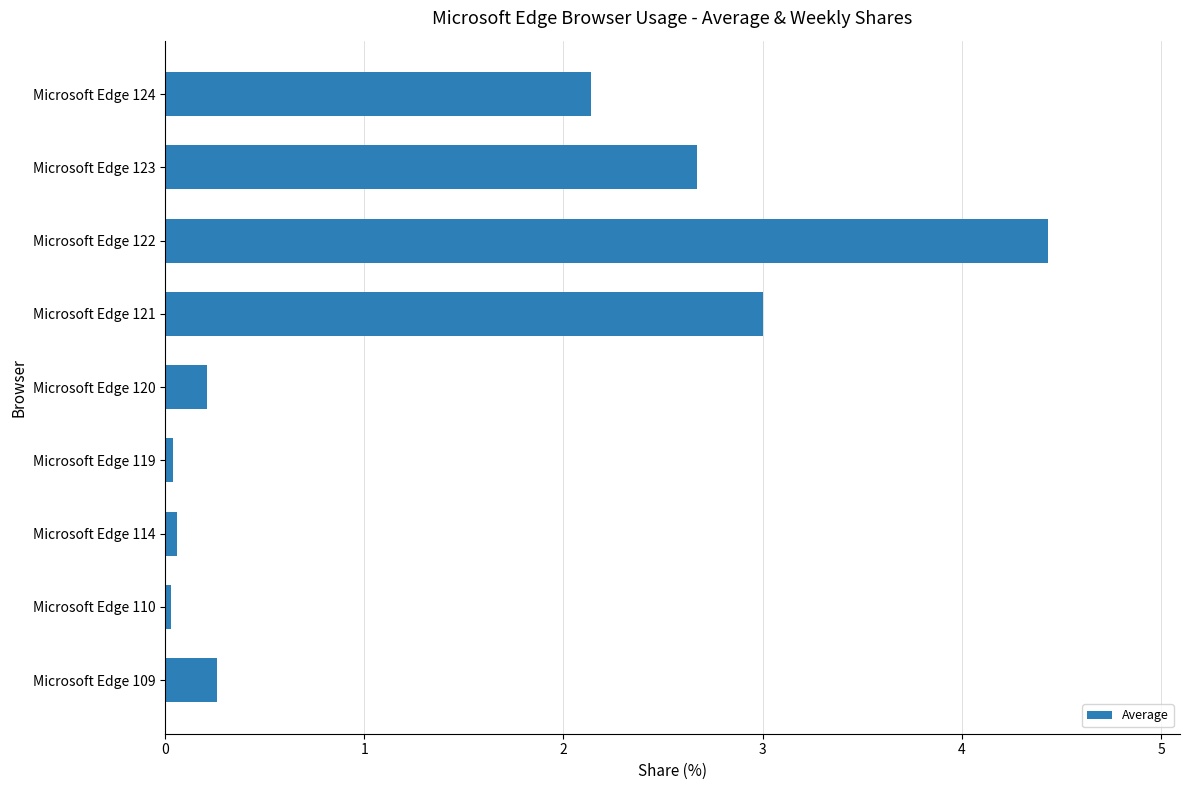

What is the value of the 9th bar from the top?

0.3